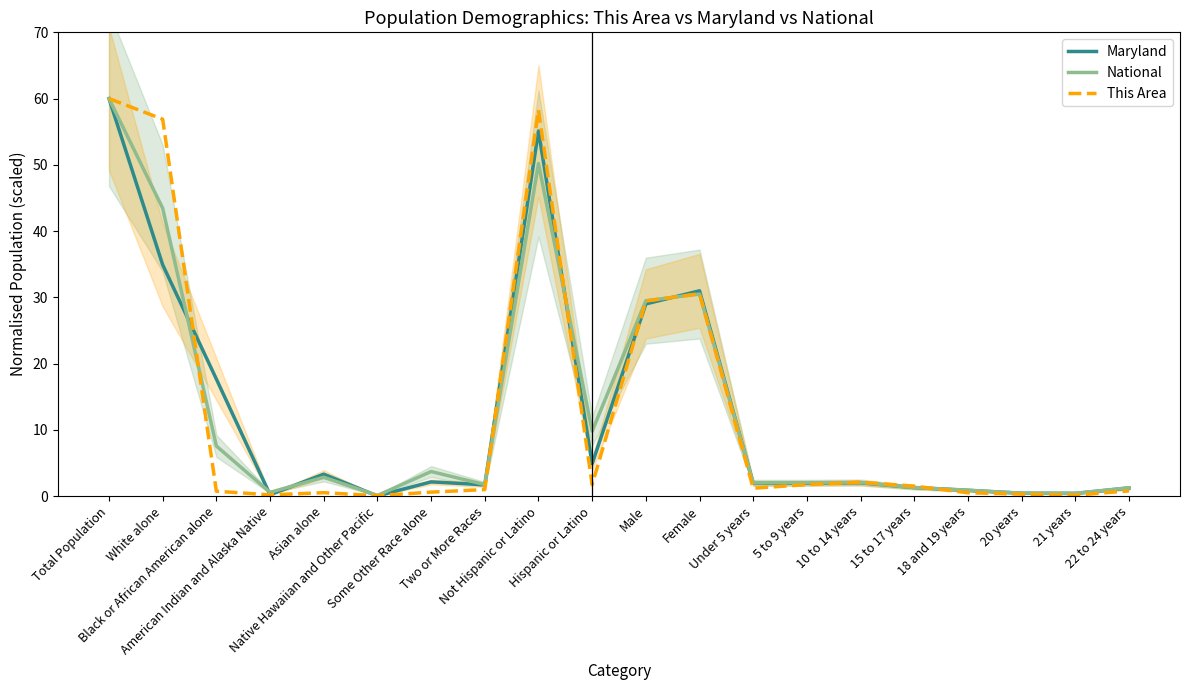

List the labels in order of This Area value, largest first.

Total Population, Not Hispanic or Latino, White alone, Female, Male, 10 to 14 years, 5 to 9 years, Hispanic or Latino, 15 to 17 years, Under 5 years, Two or More Races, 22 to 24 years, Black or African American alone, Some Other Race alone, Asian alone, 18 and 19 years, 20 years, American Indian and Alaska Native, 21 years, Native Hawaiian and Other Pacific